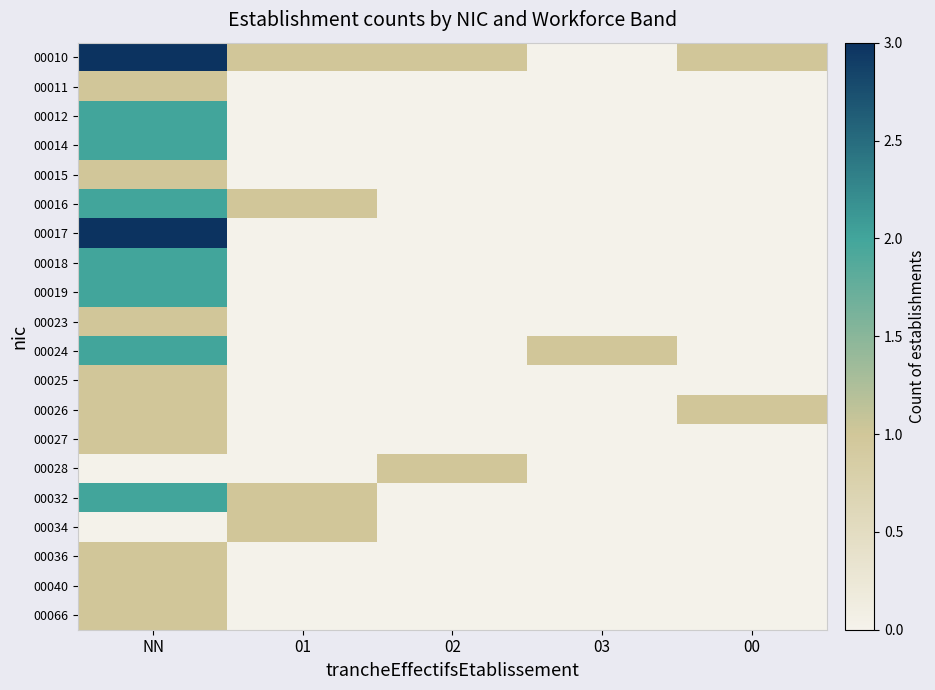

Reading right to left, transcribe all the data shown in this chart.

00010: 00=1	03=0	02=1	01=1	NN=3
00011: 00=0	03=0	02=0	01=0	NN=1
00012: 00=0	03=0	02=0	01=0	NN=2
00014: 00=0	03=0	02=0	01=0	NN=2
00015: 00=0	03=0	02=0	01=0	NN=1
00016: 00=0	03=0	02=0	01=1	NN=2
00017: 00=0	03=0	02=0	01=0	NN=3
00018: 00=0	03=0	02=0	01=0	NN=2
00019: 00=0	03=0	02=0	01=0	NN=2
00023: 00=0	03=0	02=0	01=0	NN=1
00024: 00=0	03=1	02=0	01=0	NN=2
00025: 00=0	03=0	02=0	01=0	NN=1
00026: 00=1	03=0	02=0	01=0	NN=1
00027: 00=0	03=0	02=0	01=0	NN=1
00028: 00=0	03=0	02=1	01=0	NN=0
00032: 00=0	03=0	02=0	01=1	NN=2
00034: 00=0	03=0	02=0	01=1	NN=0
00036: 00=0	03=0	02=0	01=0	NN=1
00040: 00=0	03=0	02=0	01=0	NN=1
00066: 00=0	03=0	02=0	01=0	NN=1